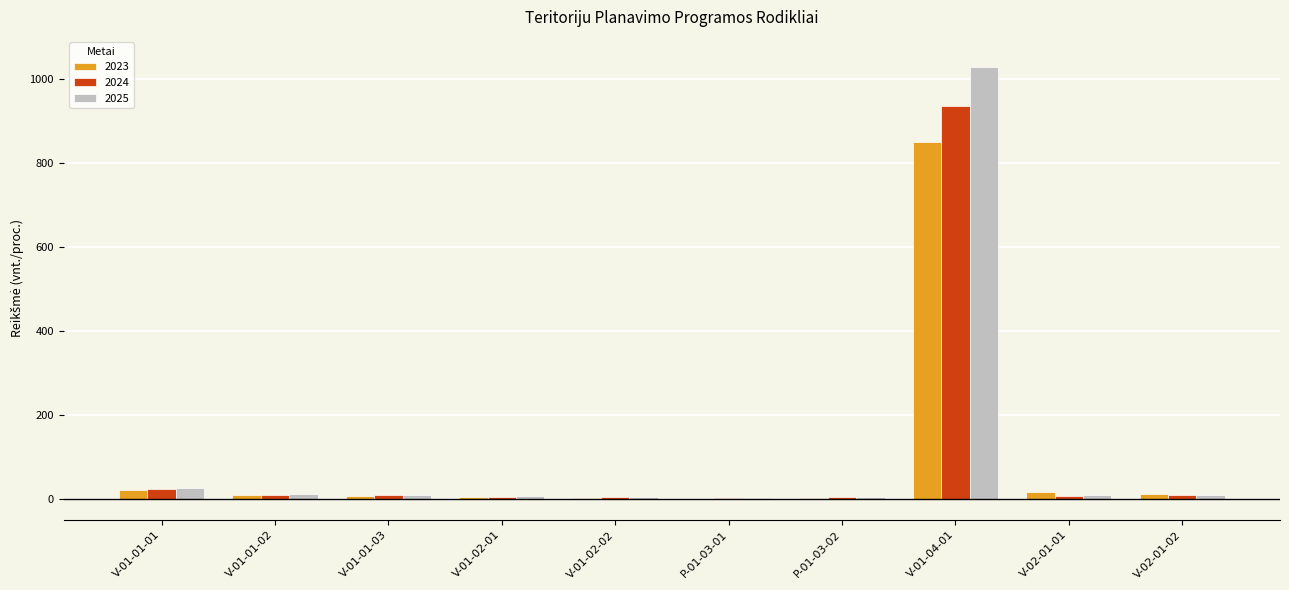

The 2025 series shows 10.0 at V-02-01-02. True or false?

True